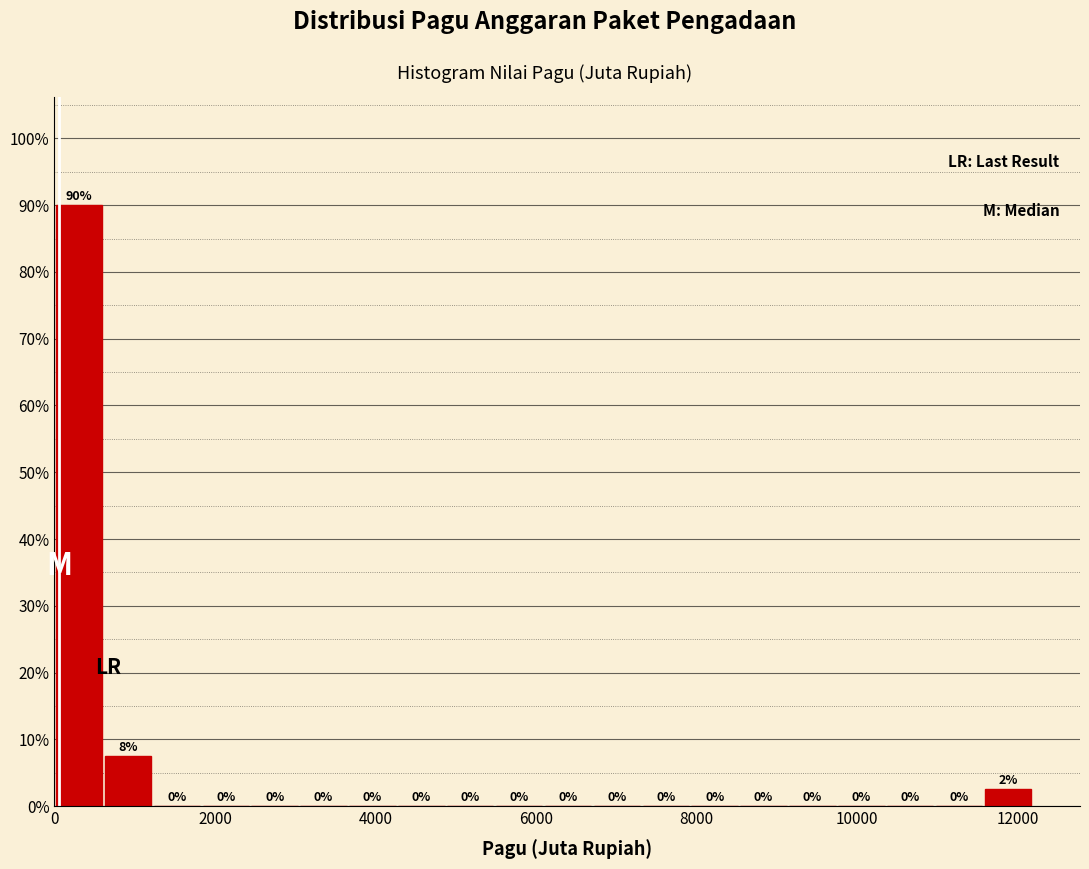

Around what value on the x-axis is the tallest bar? Give the approximate position of its centre, as read against the axis.

400